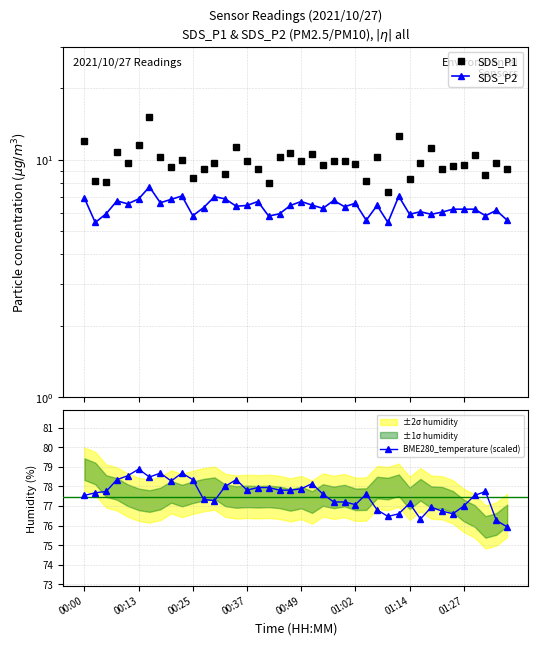

True or false: BME280_temperature (scaled) and SDS_P1 cross at least once.

False